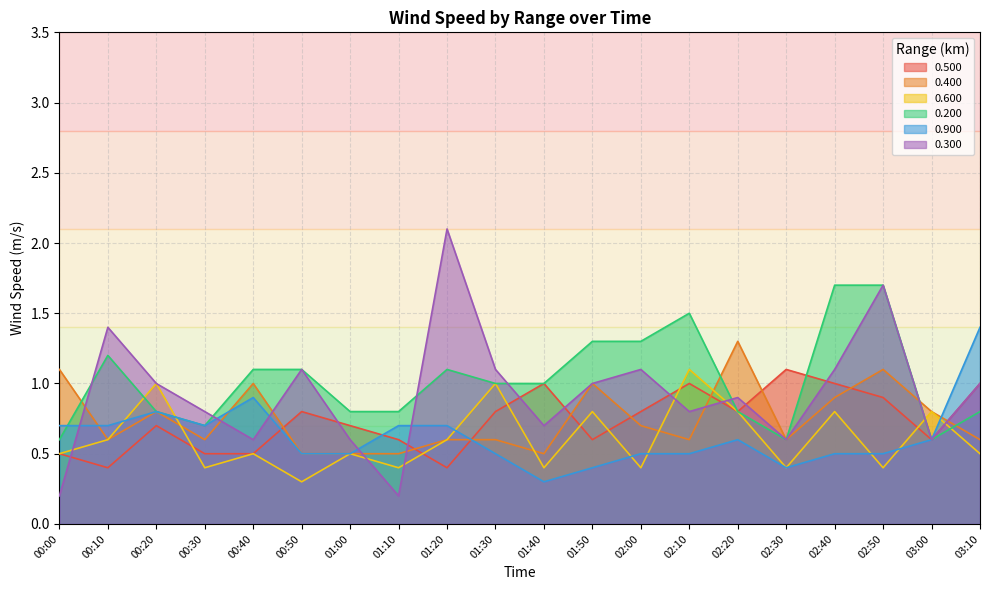

At which label does 0.400 reach its peak?

02:20